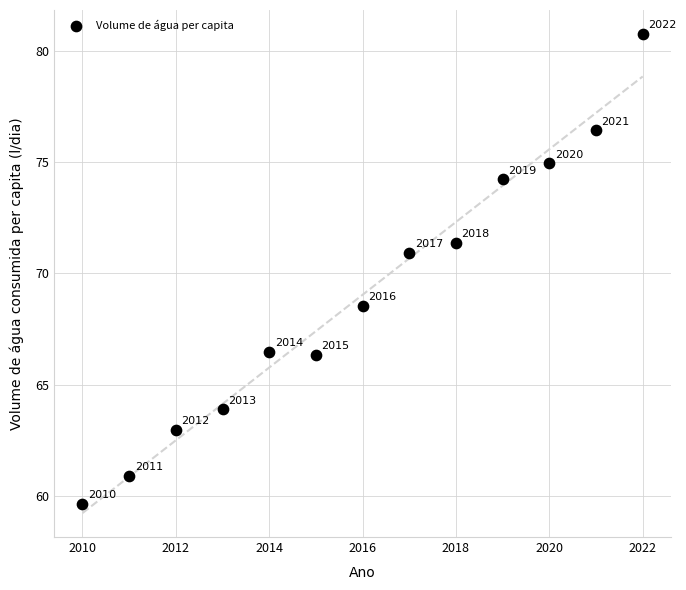

What is the range of Y values (max minus min)?

21.1